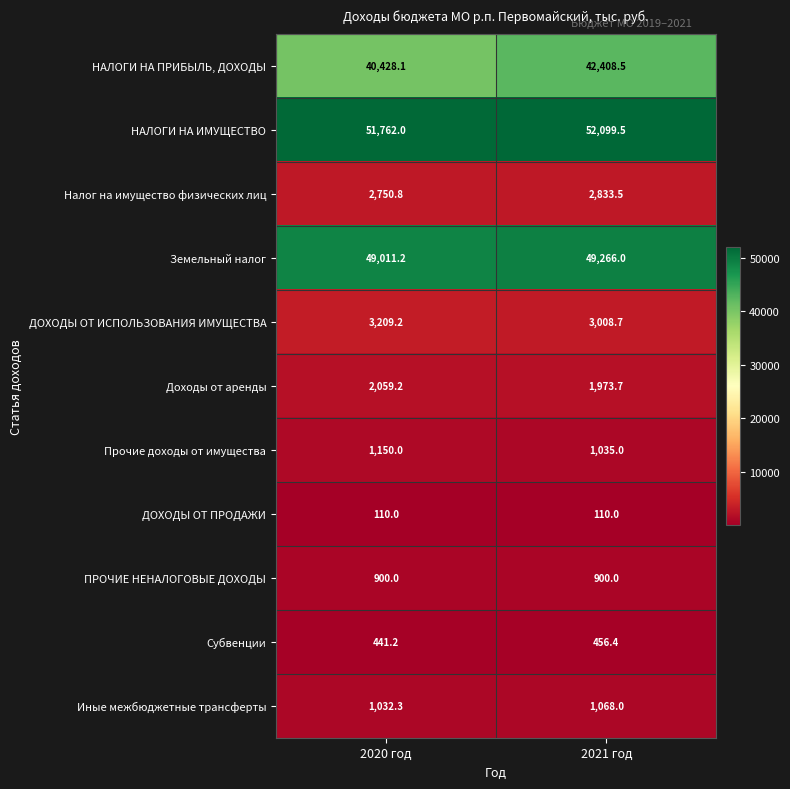

The Доходы от аренды series shows 2059.2 at 2020 год. True or false?

True